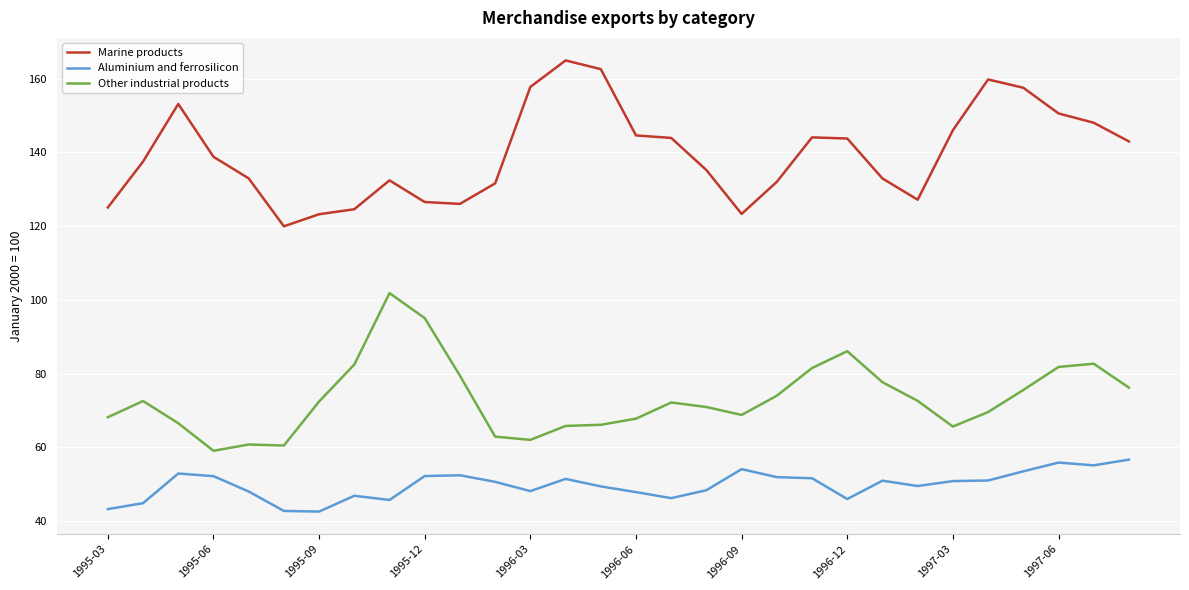

List the series in order of their overall mean, highest first.

Marine products, Other industrial products, Aluminium and ferrosilicon